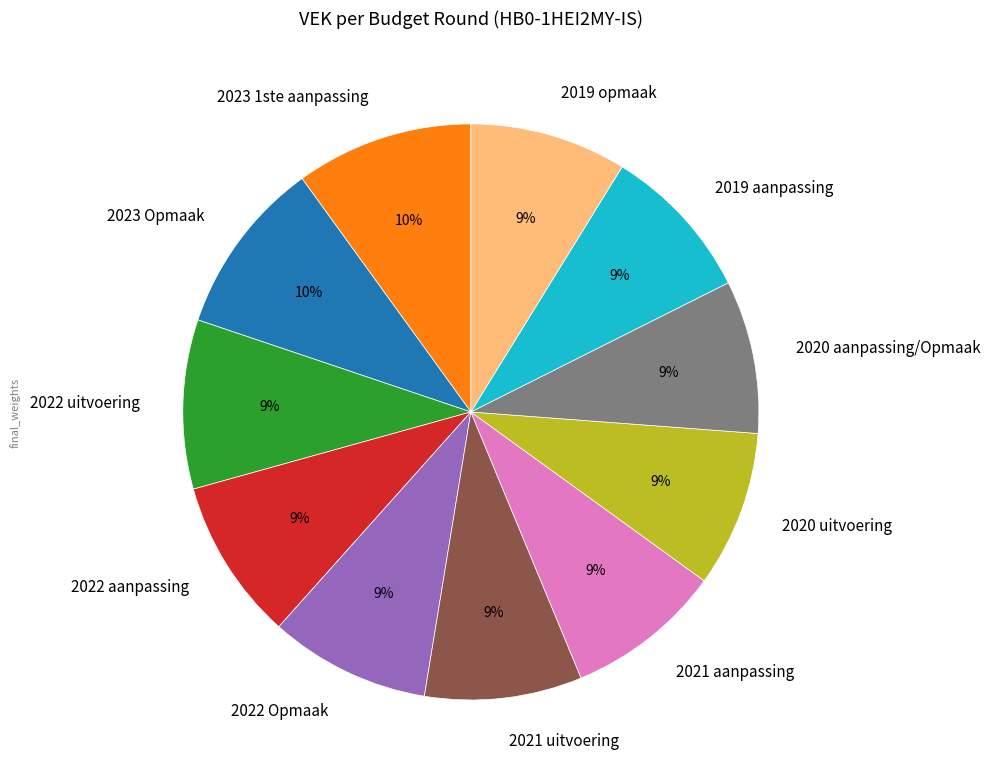

What is the ratio of the value at 2022 Opmaak to the value at 2019 opmaak?

1.0